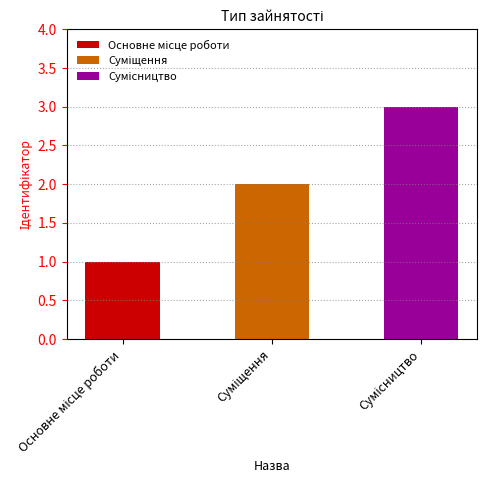

What is the ratio of the value at Основне місце роботи to the value at Суміщення?

0.5